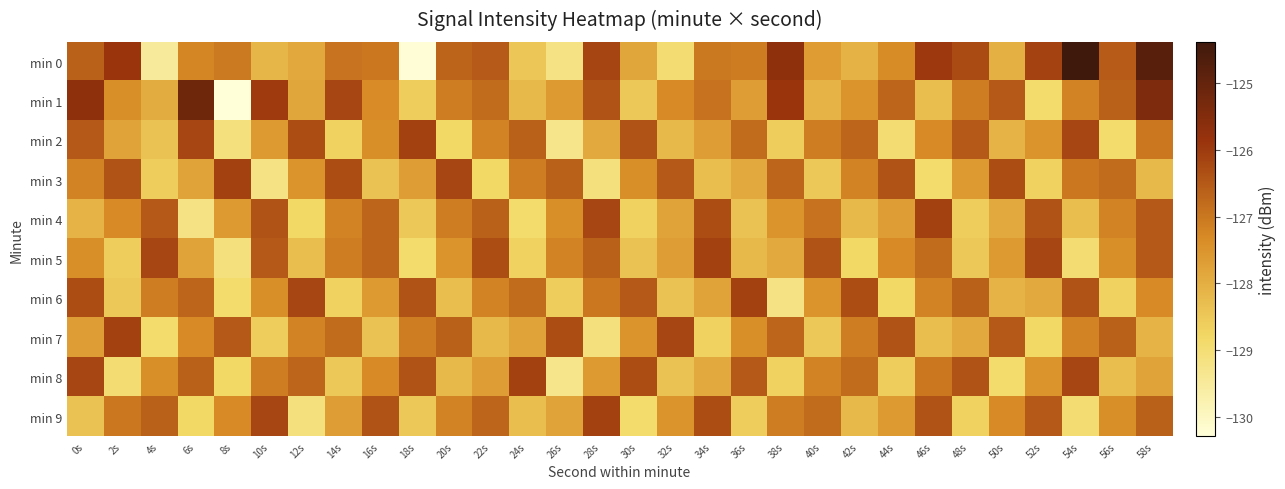

Reading left to right, list all the values displayed in this chart.

min 0: 0s=-126.6	2s=-125.9	4s=-129.5	6s=-127.2	8s=-127.1	10s=-128.2	12s=-127.9	14s=-126.9	16s=-127.0	18s=-130.2	20s=-126.7	22s=-126.5	24s=-128.5	26s=-129.2	28s=-126.2	30s=-127.8	32s=-129.0	34s=-127.0	36s=-127.1	38s=-125.7	40s=-127.6	42s=-128.1	44s=-127.3	46s=-126.0	48s=-126.3	50s=-128.0	52s=-126.1	54s=-124.4	56s=-126.5	58s=-124.8
min 1: 0s=-125.7	2s=-127.4	4s=-128.0	6s=-125.2	8s=-130.3	10s=-126.0	12s=-127.8	14s=-126.2	16s=-127.3	18s=-128.6	20s=-127.1	22s=-126.8	24s=-128.2	26s=-127.6	28s=-126.4	30s=-128.5	32s=-127.3	34s=-126.9	36s=-127.7	38s=-125.9	40s=-128.1	42s=-127.5	44s=-126.7	46s=-128.3	48s=-127.1	50s=-126.5	52s=-128.9	54s=-127.2	56s=-126.6	58s=-125.4
min 2: 0s=-126.5	2s=-127.8	4s=-128.4	6s=-126.2	8s=-129.1	10s=-127.6	12s=-126.3	14s=-128.7	16s=-127.4	18s=-126.1	20s=-128.8	22s=-127.2	24s=-126.6	26s=-129.3	28s=-127.9	30s=-126.4	32s=-128.2	34s=-127.7	36s=-126.8	38s=-128.6	40s=-127.1	42s=-126.7	44s=-129.0	46s=-127.3	48s=-126.5	50s=-128.1	52s=-127.5	54s=-126.2	56s=-128.9	58s=-127.0
min 3: 0s=-127.2	2s=-126.4	4s=-128.6	6s=-127.8	8s=-126.1	10s=-129.2	12s=-127.5	14s=-126.3	16s=-128.4	18s=-127.7	20s=-126.2	22s=-128.8	24s=-127.1	26s=-126.6	28s=-129.1	30s=-127.4	32s=-126.5	34s=-128.3	36s=-127.9	38s=-126.7	40s=-128.5	42s=-127.2	44s=-126.4	46s=-128.9	48s=-127.6	50s=-126.3	52s=-128.7	54s=-127.0	56s=-126.8	58s=-128.2
min 4: 0s=-128.1	2s=-127.3	4s=-126.5	6s=-129.2	8s=-127.6	10s=-126.4	12s=-128.8	14s=-127.2	16s=-126.7	18s=-128.5	20s=-127.1	22s=-126.6	24s=-128.9	26s=-127.4	28s=-126.2	30s=-128.7	32s=-127.8	34s=-126.3	36s=-128.4	38s=-127.5	40s=-126.9	42s=-128.2	44s=-127.7	46s=-126.1	48s=-128.6	50s=-127.9	52s=-126.4	54s=-128.3	56s=-127.2	58s=-126.5
min 5: 0s=-127.4	2s=-128.6	4s=-126.2	6s=-127.8	8s=-129.1	10s=-126.5	12s=-128.3	14s=-127.1	16s=-126.7	18s=-128.9	20s=-127.5	22s=-126.3	24s=-128.7	26s=-127.2	28s=-126.6	30s=-128.4	32s=-127.7	34s=-126.1	36s=-128.2	38s=-127.9	40s=-126.4	42s=-128.8	44s=-127.3	46s=-126.8	48s=-128.5	50s=-127.6	52s=-126.2	54s=-129.0	56s=-127.4	58s=-126.5
min 6: 0s=-126.3	2s=-128.5	4s=-127.1	6s=-126.7	8s=-128.9	10s=-127.4	12s=-126.2	14s=-128.7	16s=-127.6	18s=-126.4	20s=-128.3	22s=-127.2	24s=-126.8	26s=-128.6	28s=-127.0	30s=-126.5	32s=-128.4	34s=-127.8	36s=-126.1	38s=-129.2	40s=-127.5	42s=-126.3	44s=-128.8	46s=-127.2	48s=-126.6	50s=-128.1	52s=-127.9	54s=-126.4	56s=-128.7	58s=-127.3
min 7: 0s=-127.7	2s=-126.1	4s=-128.9	6s=-127.3	8s=-126.5	10s=-128.6	12s=-127.2	14s=-126.8	16s=-128.4	18s=-127.1	20s=-126.6	22s=-128.2	24s=-127.8	26s=-126.3	28s=-129.1	30s=-127.5	32s=-126.2	34s=-128.7	36s=-127.4	38s=-126.7	40s=-128.5	42s=-127.1	44s=-126.4	46s=-128.3	48s=-127.9	50s=-126.5	52s=-128.8	54s=-127.2	56s=-126.6	58s=-128.1
min 8: 0s=-126.2	2s=-129.0	4s=-127.4	6s=-126.6	8s=-128.8	10s=-127.1	12s=-126.7	14s=-128.5	16s=-127.3	18s=-126.4	20s=-128.2	22s=-127.7	24s=-126.1	26s=-129.3	28s=-127.6	30s=-126.3	32s=-128.4	34s=-127.9	36s=-126.5	38s=-128.7	40s=-127.2	42s=-126.8	44s=-128.6	46s=-127.0	48s=-126.4	50s=-128.9	52s=-127.5	54s=-126.2	56s=-128.3	58s=-127.8
min 9: 0s=-128.4	2s=-127.0	4s=-126.6	6s=-128.8	8s=-127.3	10s=-126.2	12s=-129.1	14s=-127.7	16s=-126.4	18s=-128.5	20s=-127.2	22s=-126.7	24s=-128.3	26s=-127.8	28s=-126.1	30s=-128.9	32s=-127.5	34s=-126.3	36s=-128.6	38s=-127.1	40s=-126.8	42s=-128.2	44s=-127.6	46s=-126.4	48s=-128.7	50s=-127.3	52s=-126.5	54s=-129.0	56s=-127.4	58s=-126.6